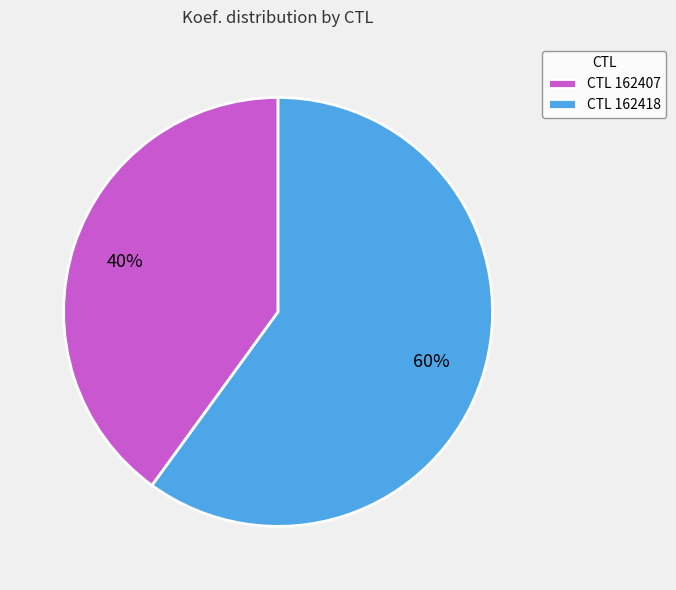

Which category accounts for the majority?

CTL 162418